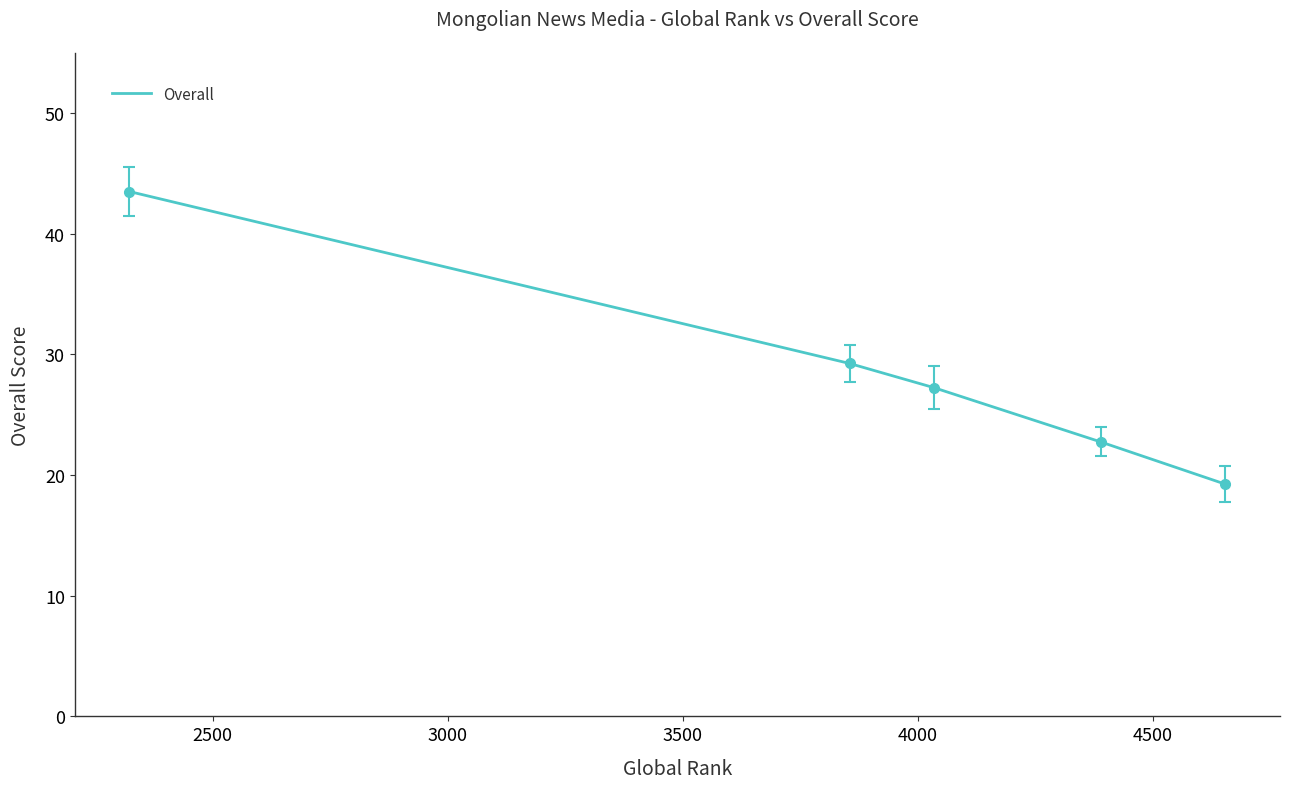

What is the sum of all values?

142.0